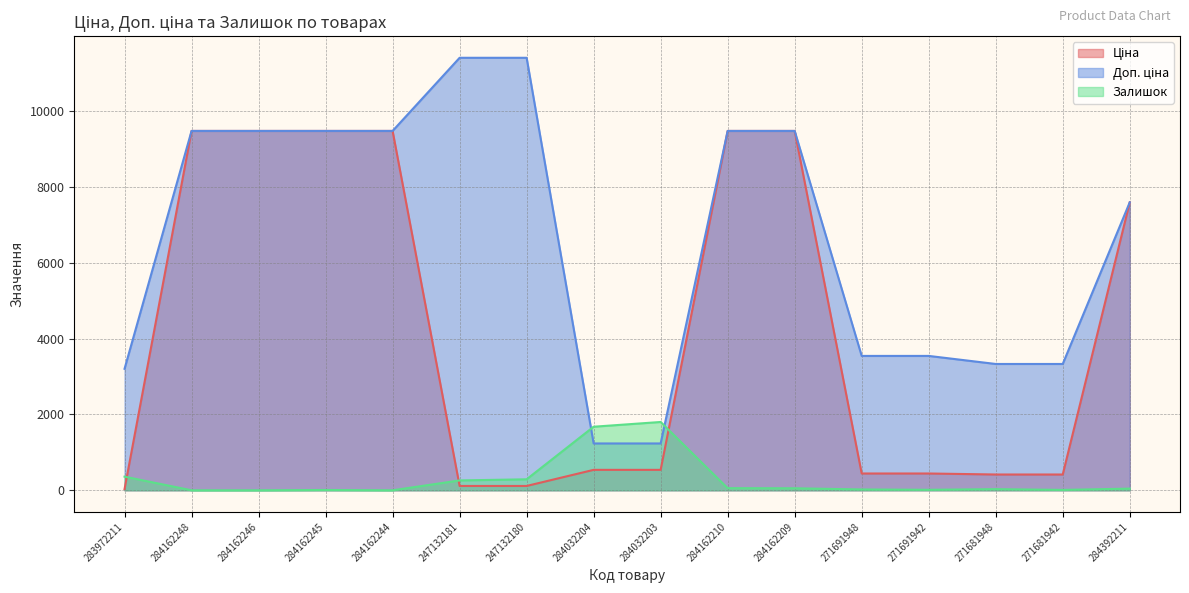

Is the value of Ціна at 271681942 greater than the value of Залишок at 283972211?

Yes